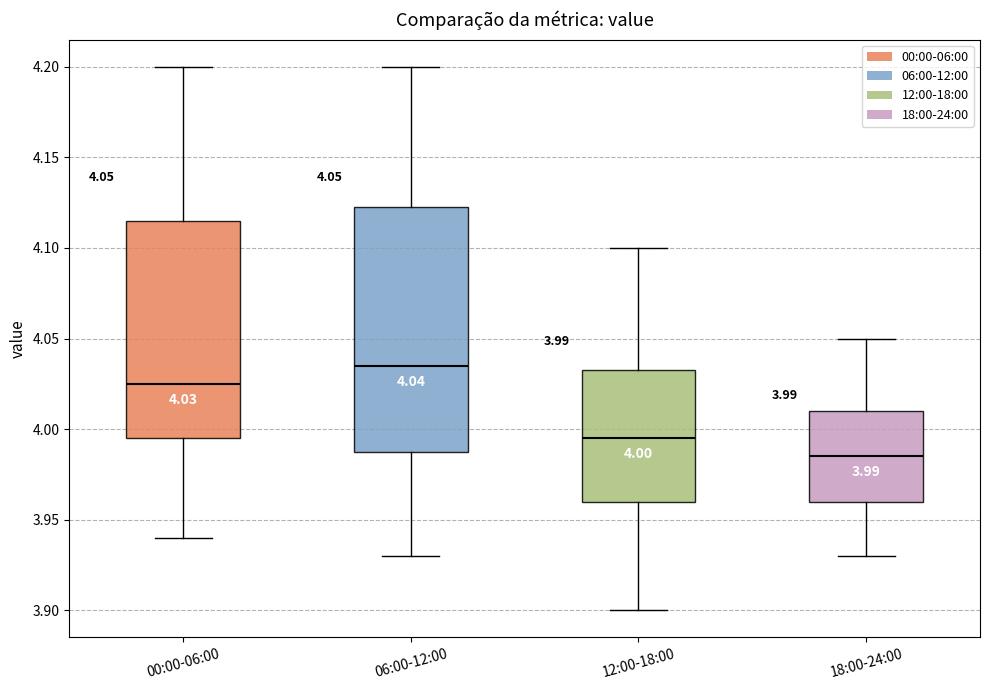

Which box has the lowest median line?

18:00-24:00